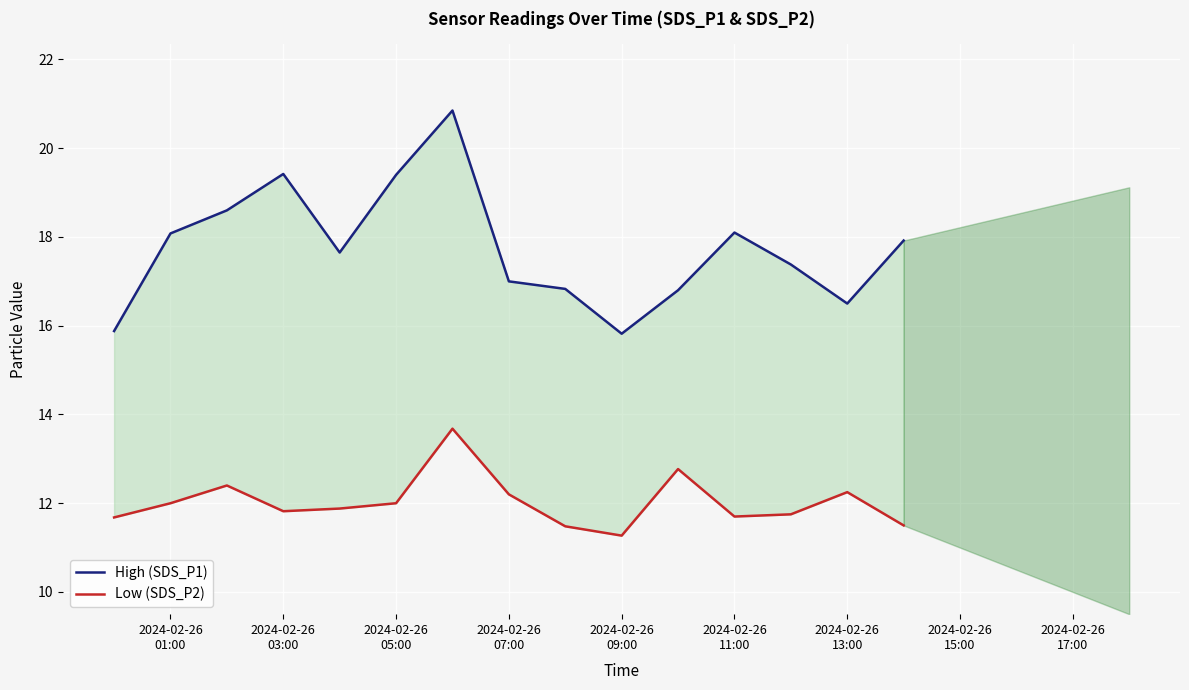

What is the average value of the Low (SDS_P2) series?

12.0